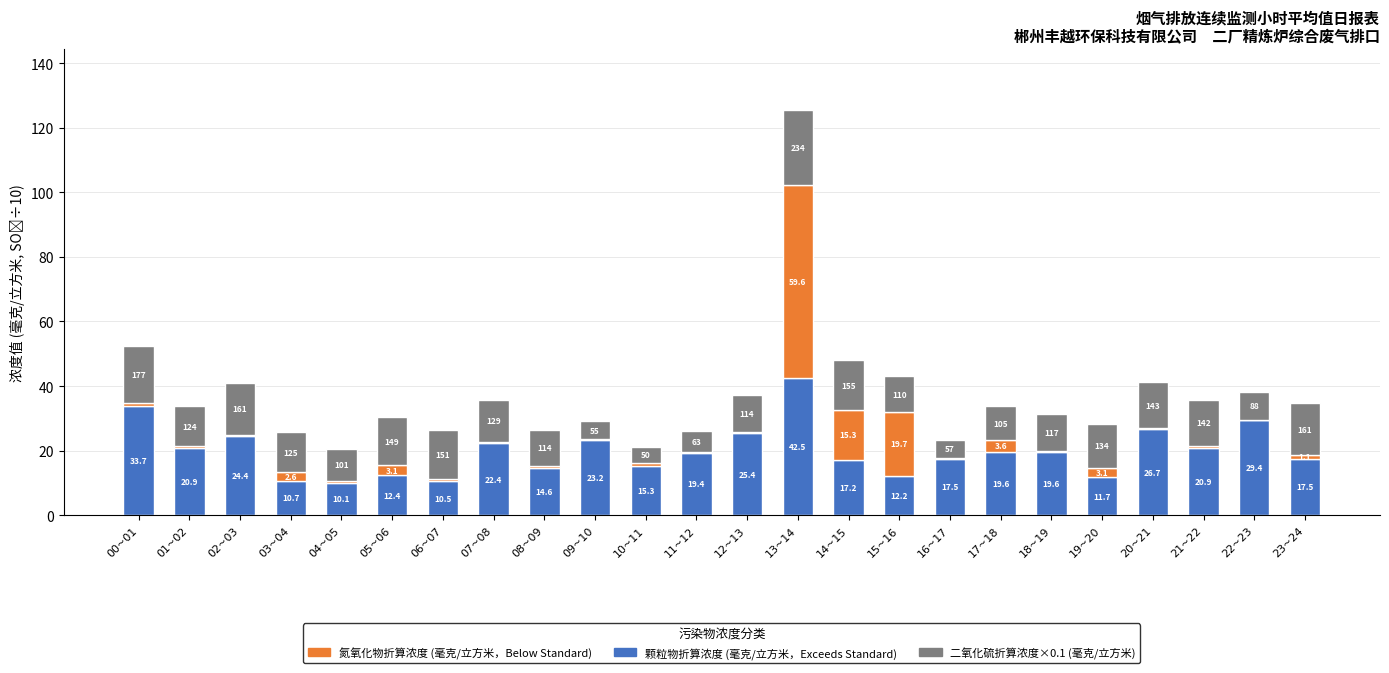

At which category is the sum across all series the highest?

13~14